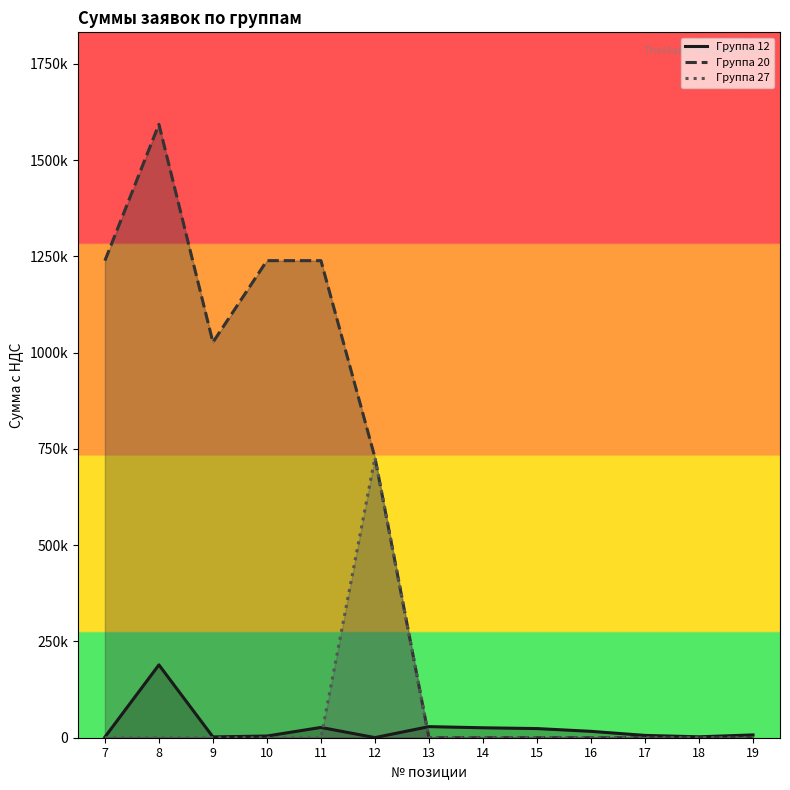

What is the value of the Группа 12 point at the 3rd from the left?

2124.0